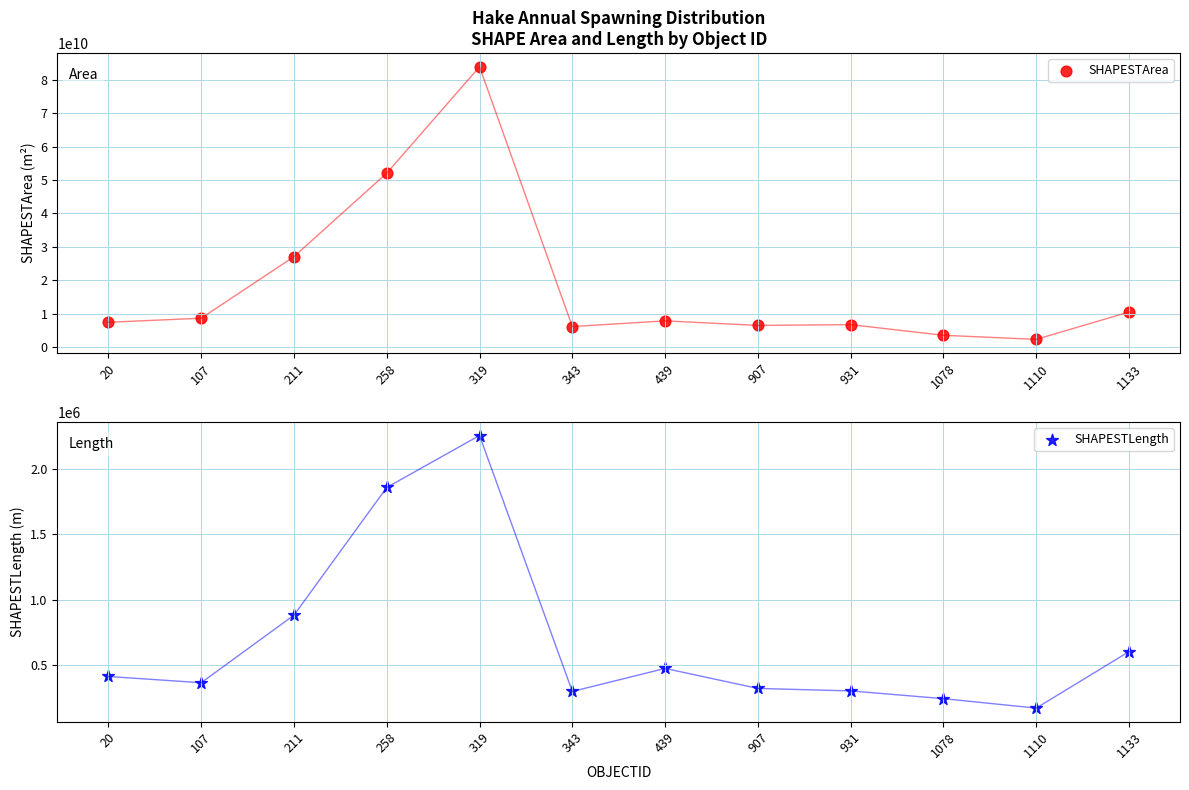

At how many categories does at least one series exceed 78301039339?

1